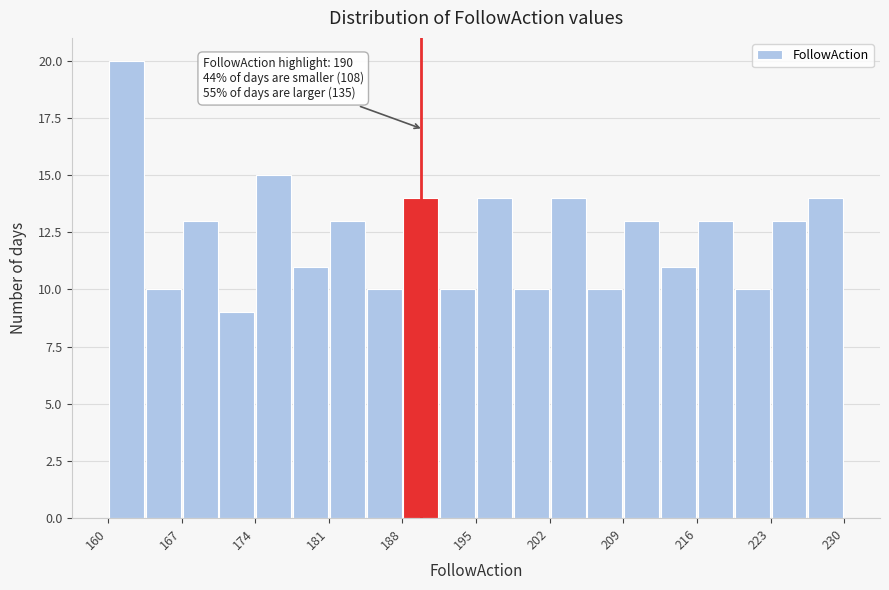

Read against the x-axis, roughly where is the centre of the tallest bar?

162